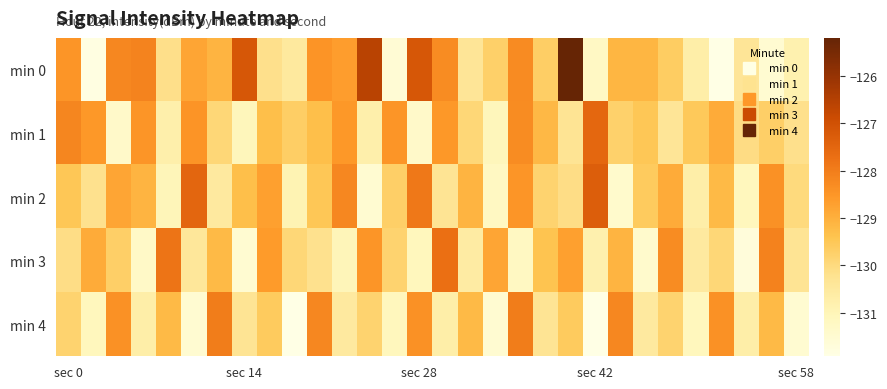

Which series has the widest spread of values?

min 0